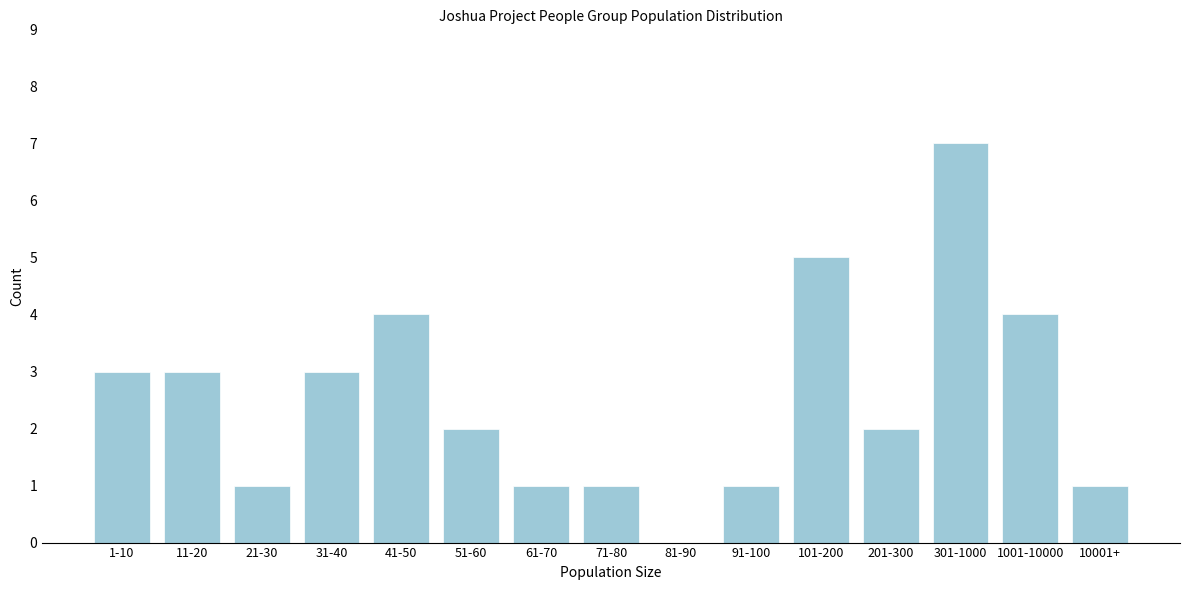

Reading left to right, transcribe all the data shown in this chart.

1-10=3	11-20=3	21-30=1	31-40=3	41-50=4	51-60=2	61-70=1	71-80=1	81-90=0	91-100=1	101-200=5	201-300=2	301-1000=7	1001-10000=4	10001+=1